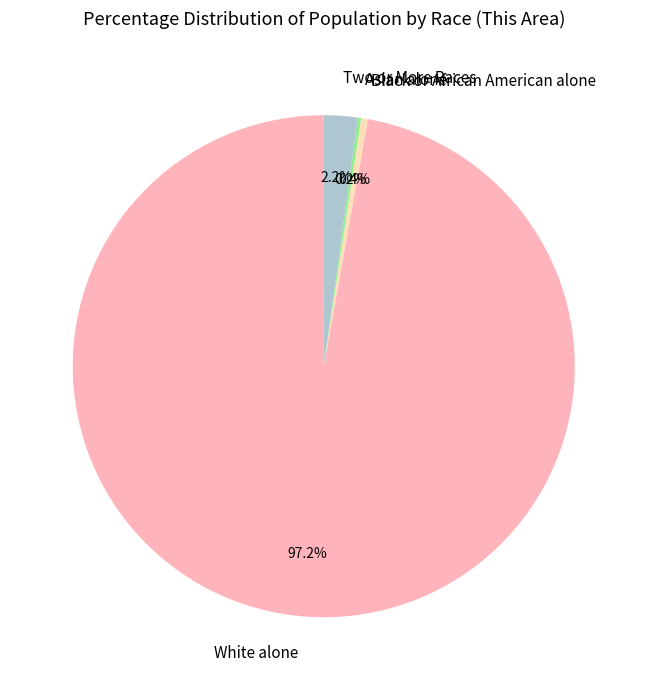

Between White alone and Two or More Races, which is larger?

White alone